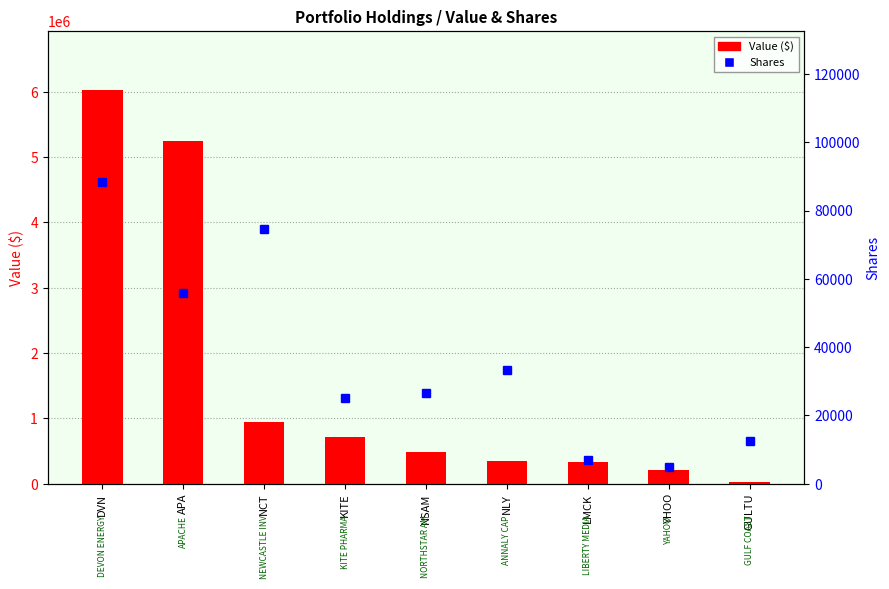

What is the label of the 8th bar from the left?

YHOO